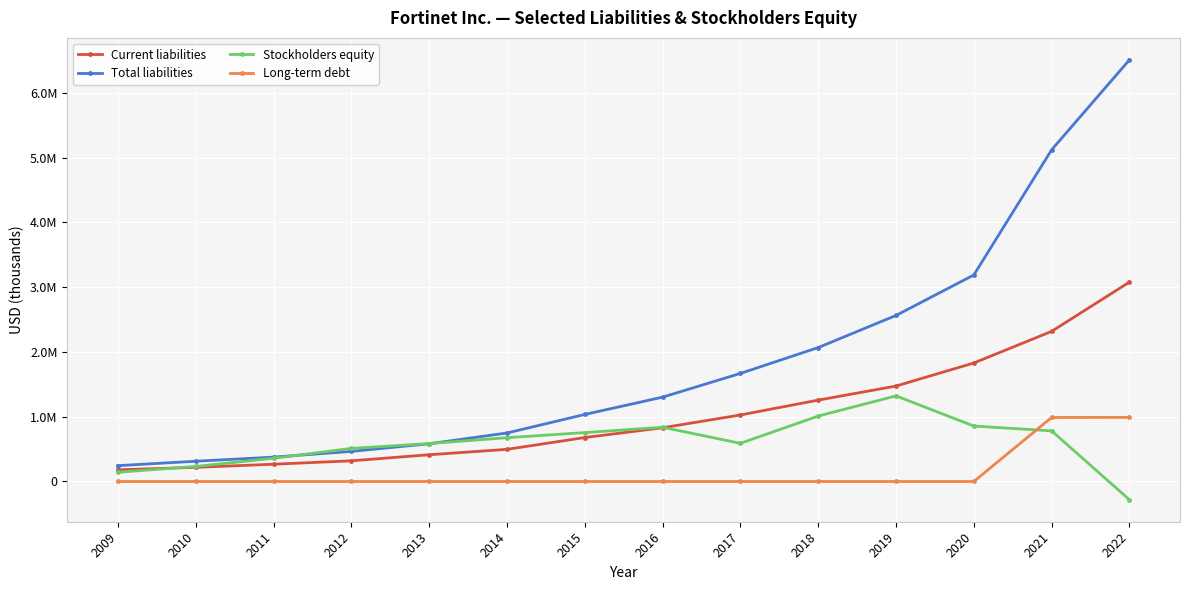

True or false: Long-term debt has a value of 368534 at 2009.

False